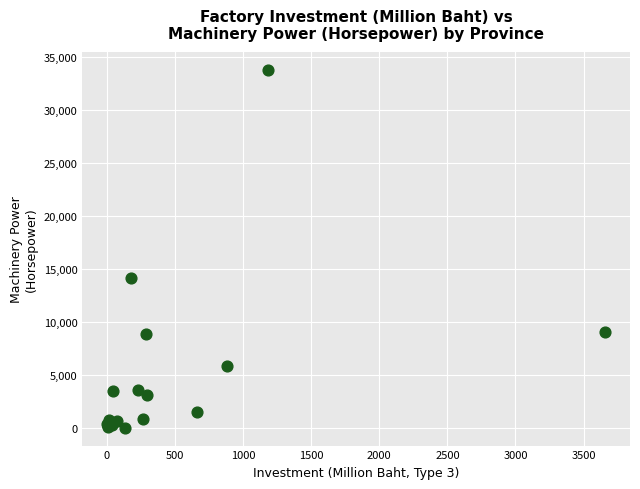

What Y value in the scatter plot is closest to 16863?

14107.8